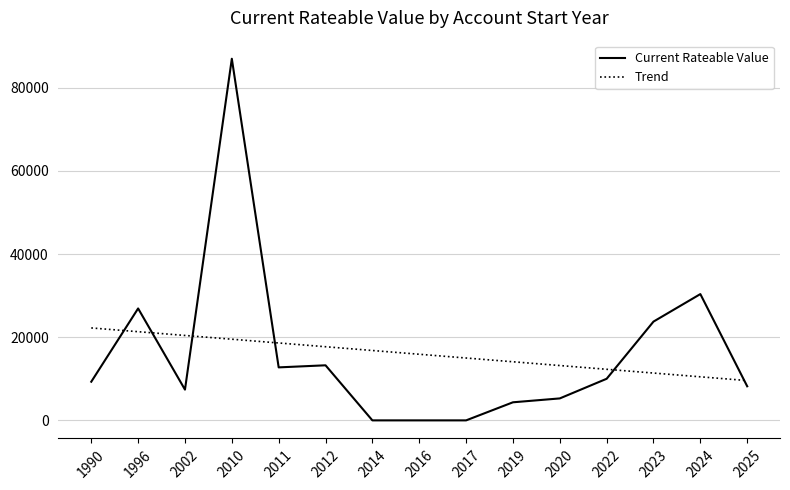

Which series changed the most between 2016 and 2025?

Current Rateable Value